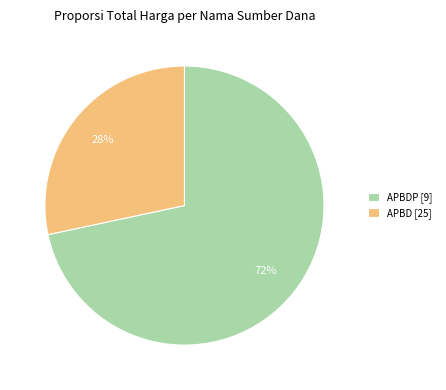

Rank the categories by value from highest to lowest.

APBDP [9], APBD [25]